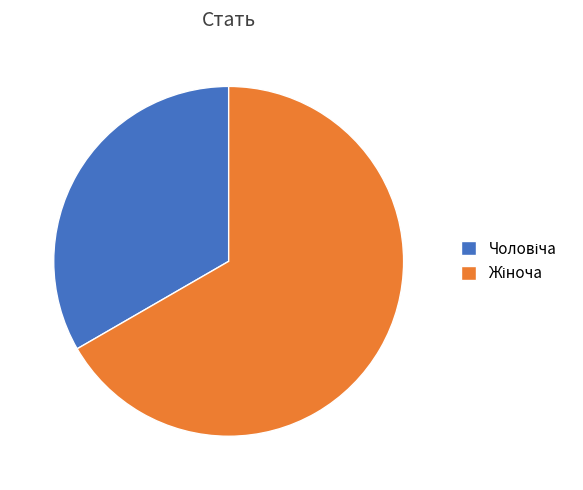

Is there any slice that represents more than half of the pie?

Yes